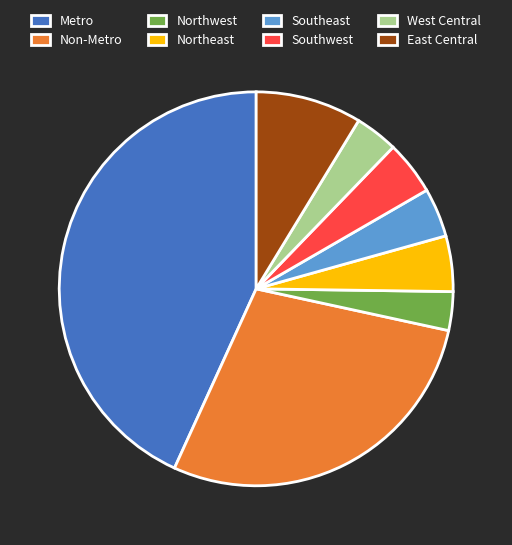

Approximately how many times larger is the value at Southwest compared to West Central?

1.3